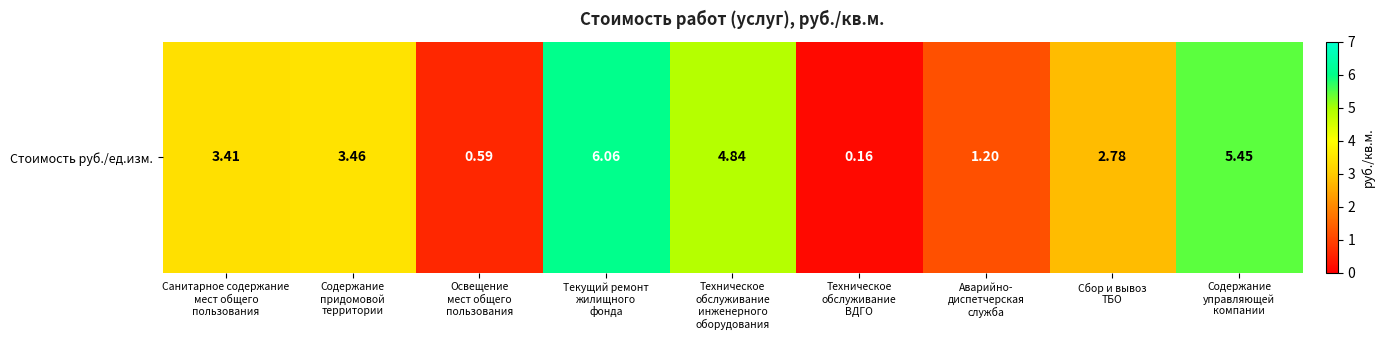

How many data points does each series have?

9